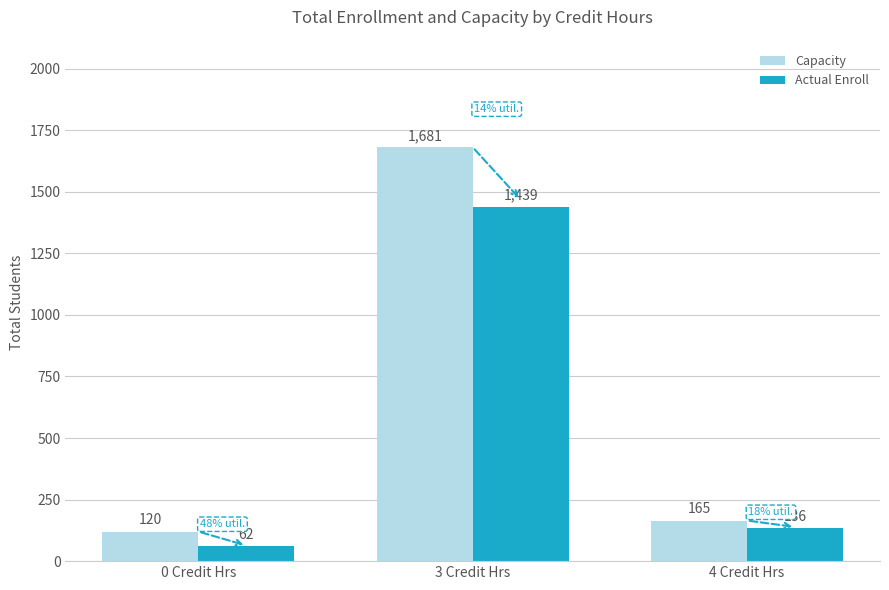

How many bars are there in total?

6